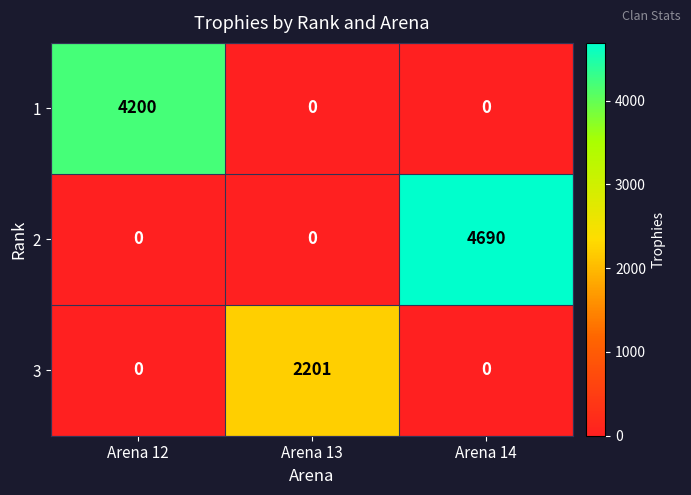

Count the number of data series in this chart.

3